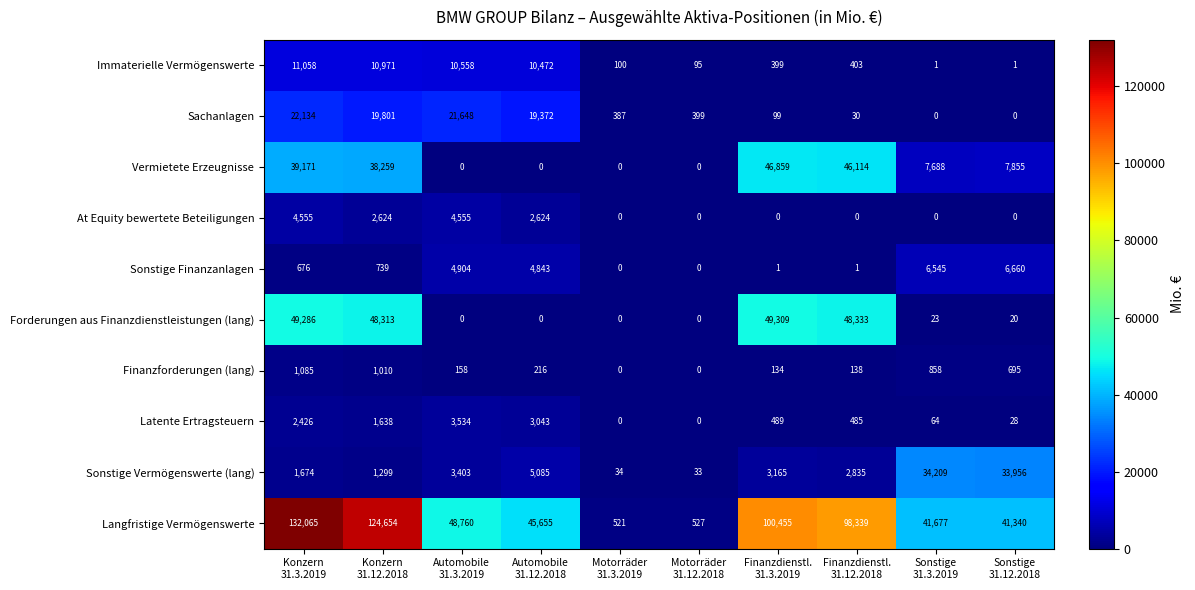

What is the greatest value displayed?

132065